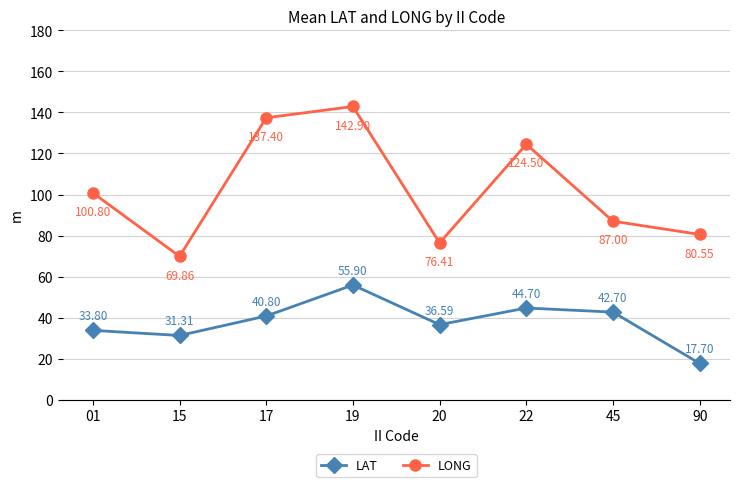

Rank the series at 19 from lowest to highest value.

LAT, LONG